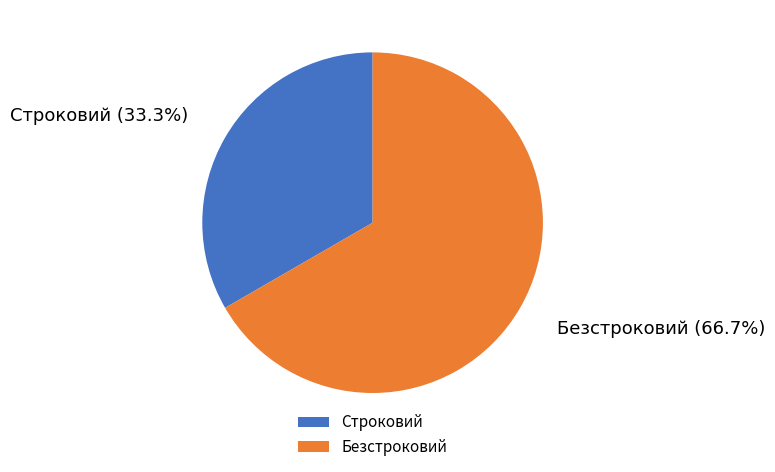

To the nearest percent, what is the difference between the Безстроковий and Строковий slice percentages?

33%